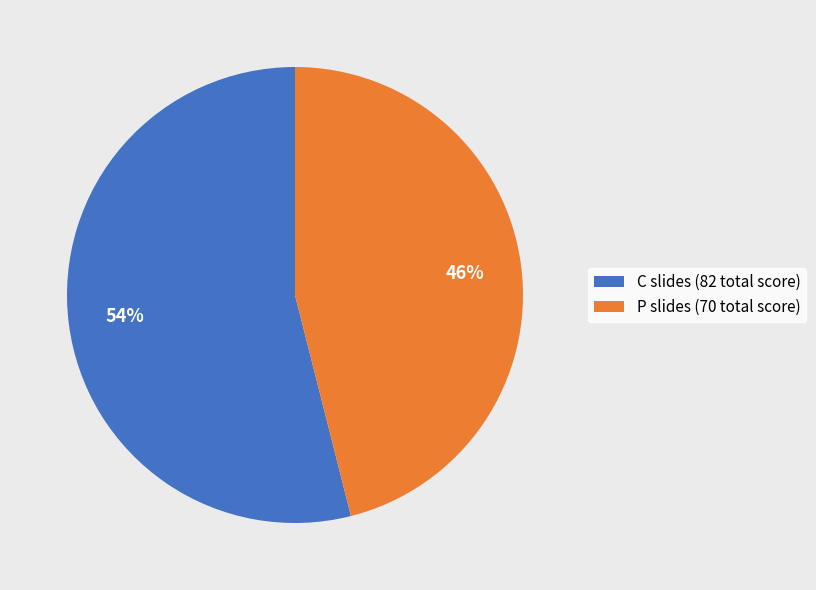

What is the ratio of the value at C slides (82 total score) to the value at P slides (70 total score)?

1.2